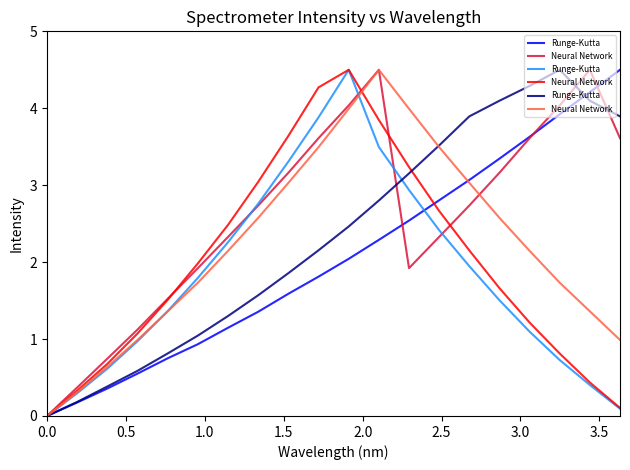

True or false: Runge-Kutta has more than 0 points higher than both neighbors.

True